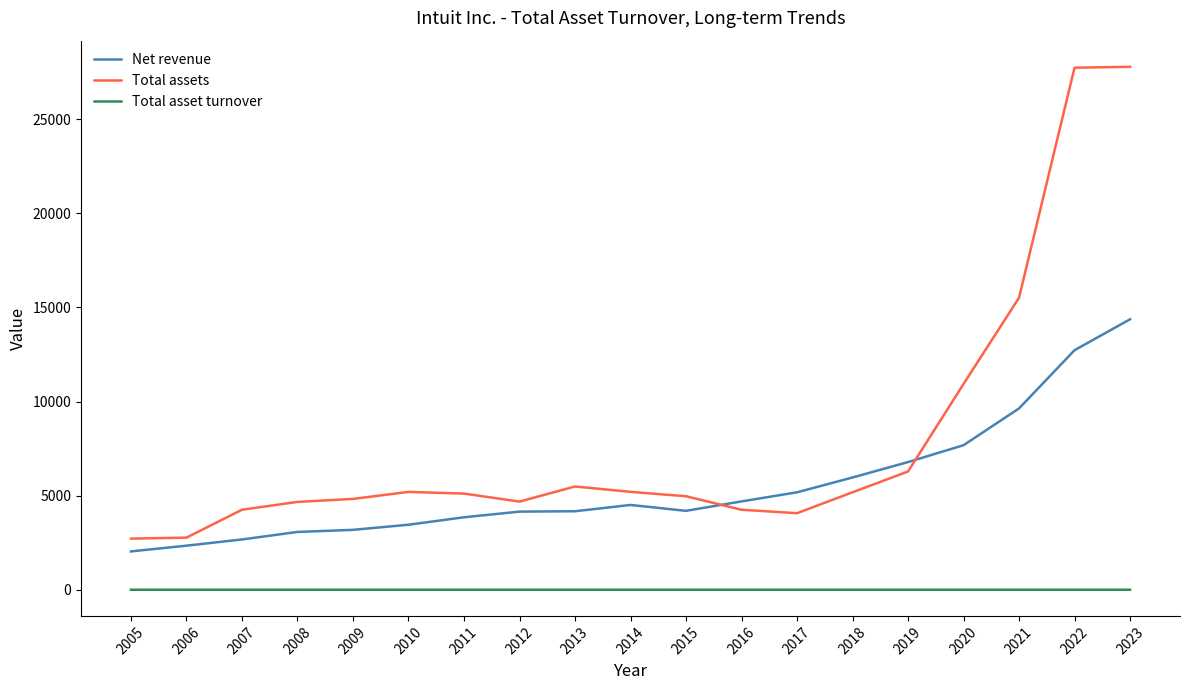

Rank the series by their maximum value, from lowest to highest.

Total asset turnover, Net revenue, Total assets